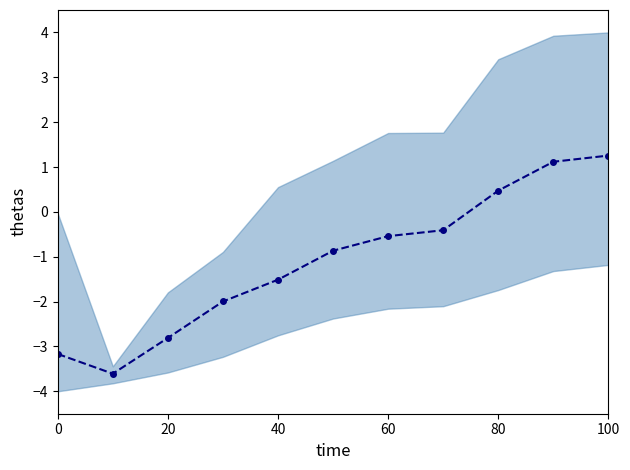

How many interior local valleys (lower than both neighbors) does the data have?

1